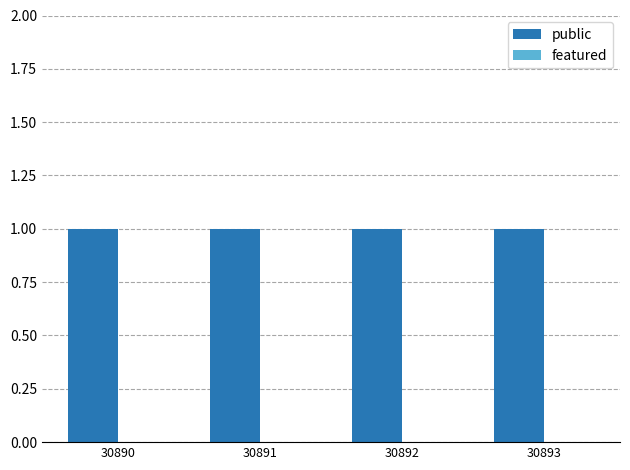

Between 30893 and 30890, which is larger?

30893